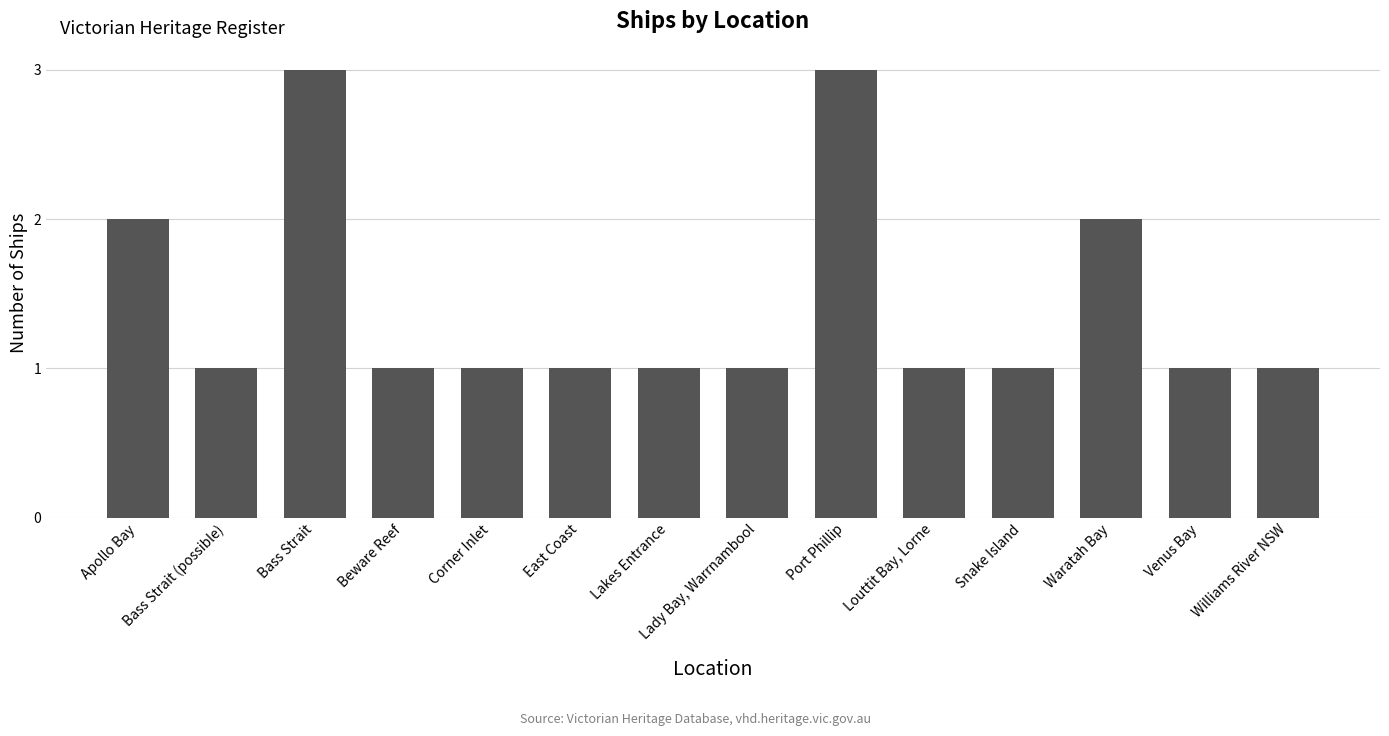

Reading left to right, list all the values displayed in this chart.

Apollo Bay=2	Bass Strait (possible)=1	Bass Strait=3	Beware Reef=1	Corner Inlet=1	East Coast=1	Lakes Entrance=1	Lady Bay, Warrnambool=1	Port Phillip=3	Louttit Bay, Lorne=1	Snake Island=1	Waratah Bay=2	Venus Bay=1	Williams River NSW=1